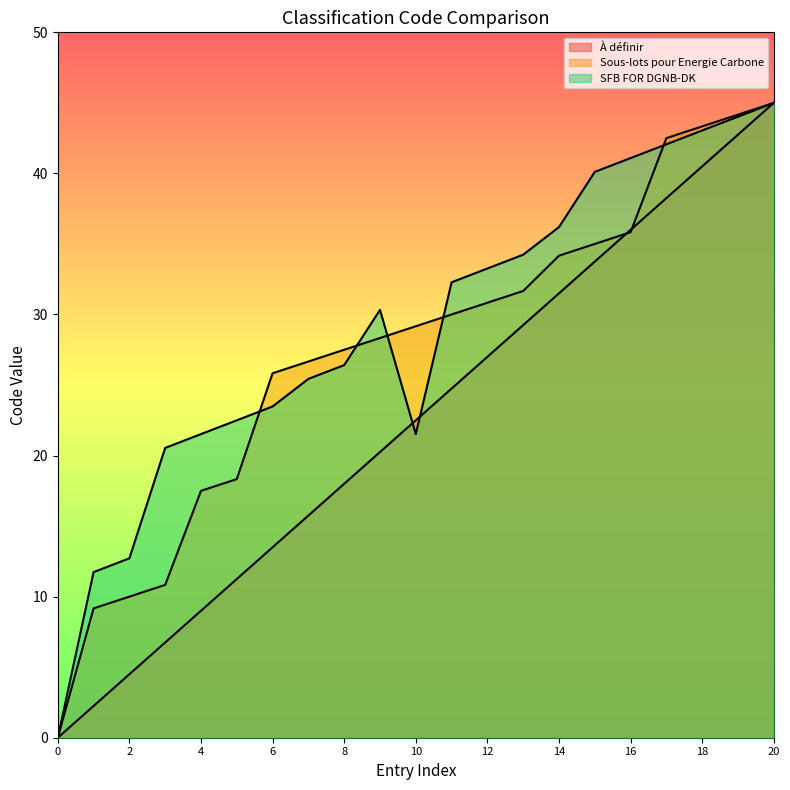

True or false: À définir has more than 1 points higher than both neighbors.

False